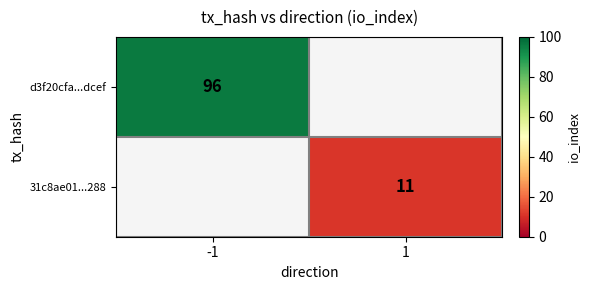

Which has a higher value, 1 or -1?

-1